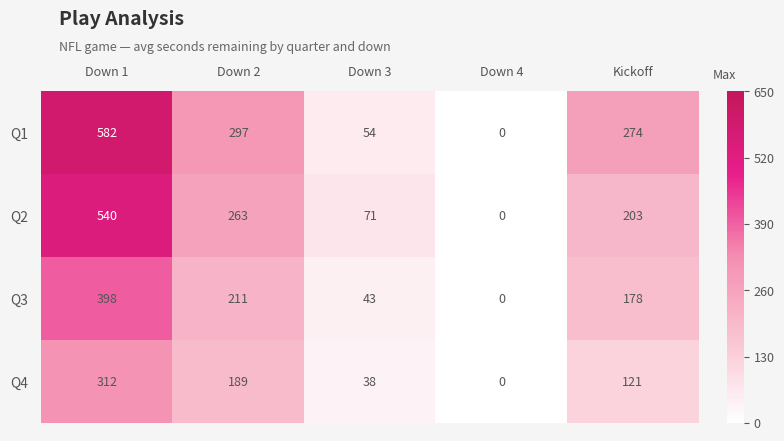

Which series has the largest total across all categories?

Q1